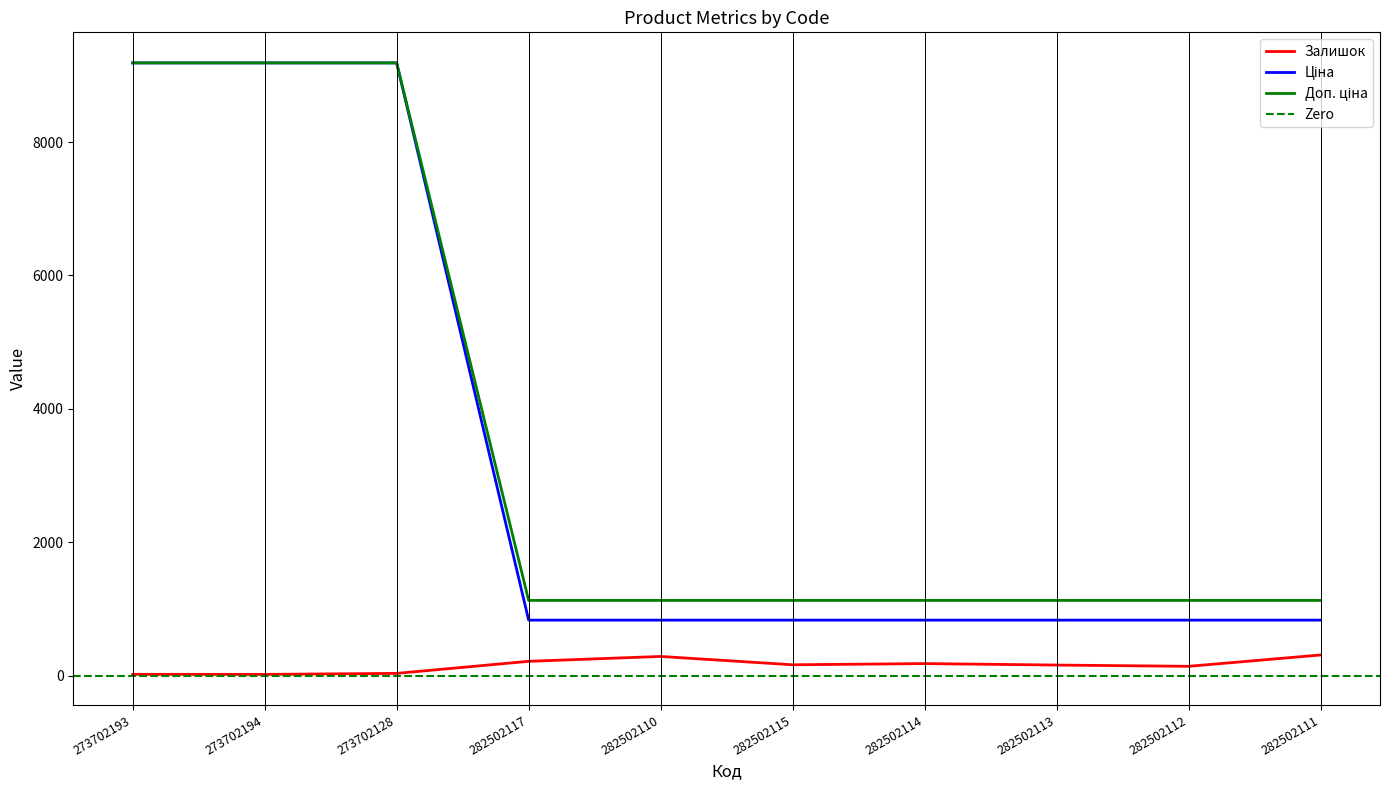

Is it true that Залишок equals 310.0 at 282502111?

True